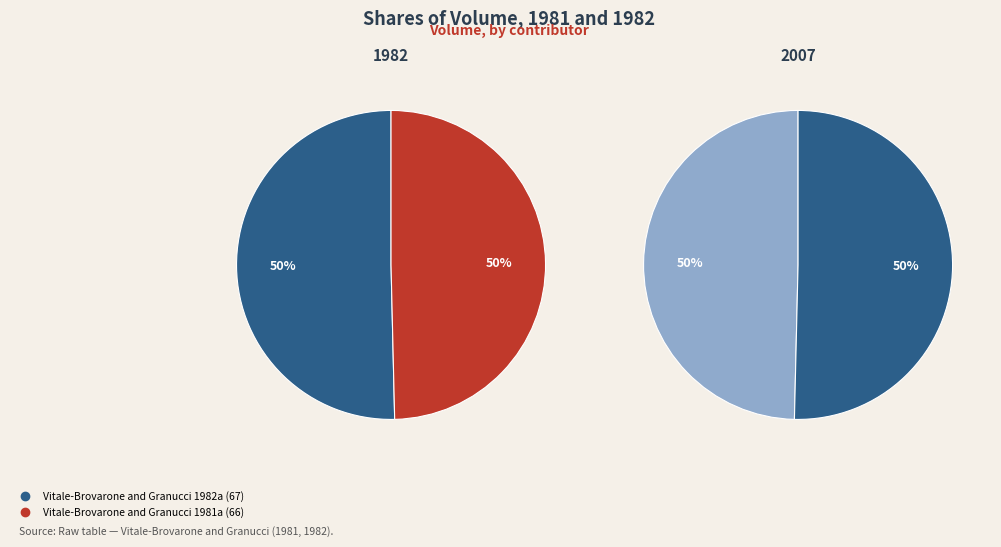

Is it true that Vitale-Brovarone and Granucci 1981a is 50% of the pie?

True